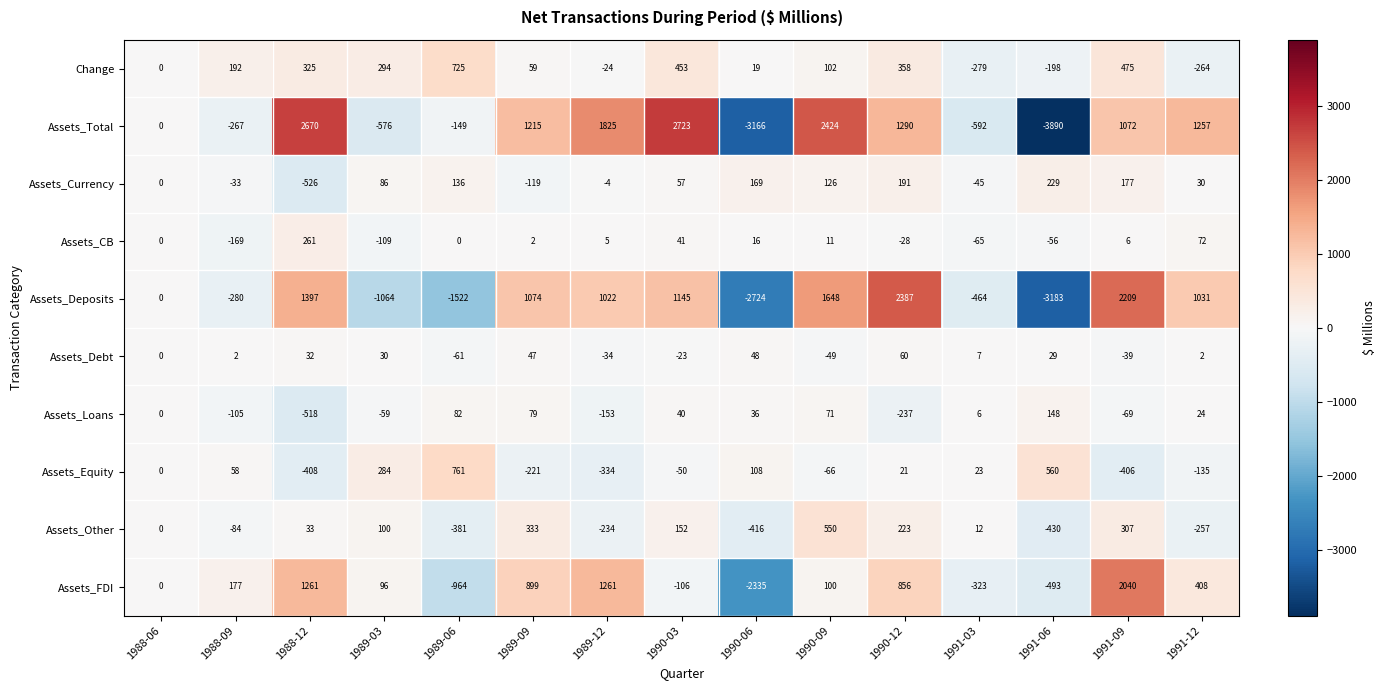

What is the spread (max minus min) of values at 1990-06?

3335